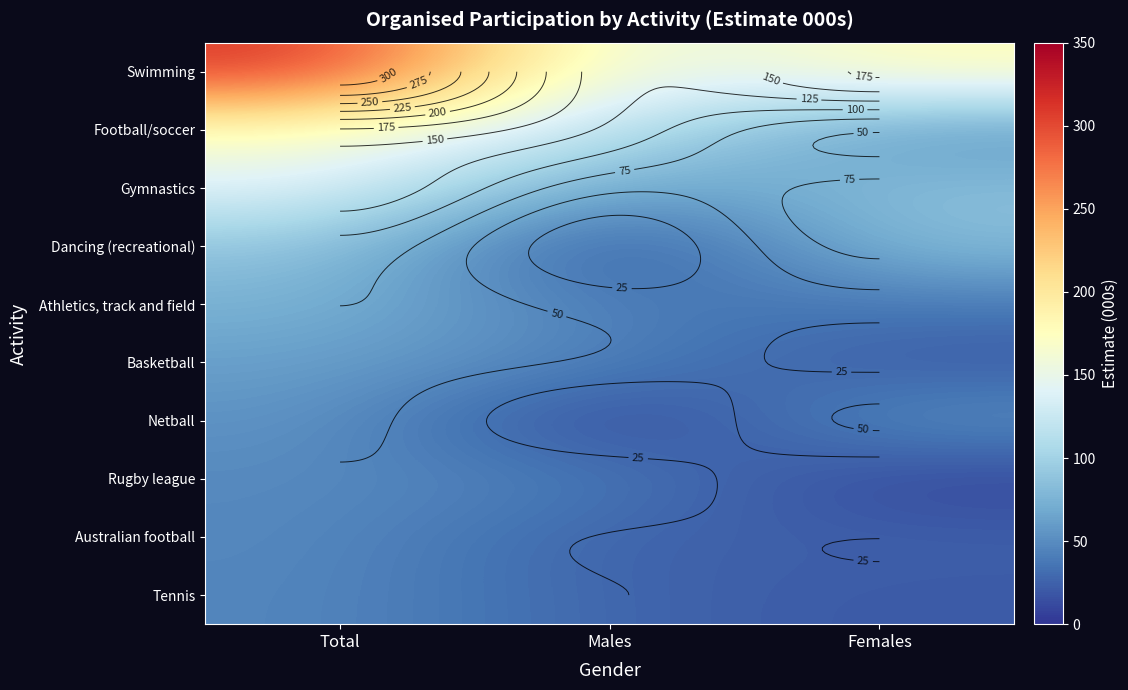

What is the difference between the highest and lowest values at Males?

134.8